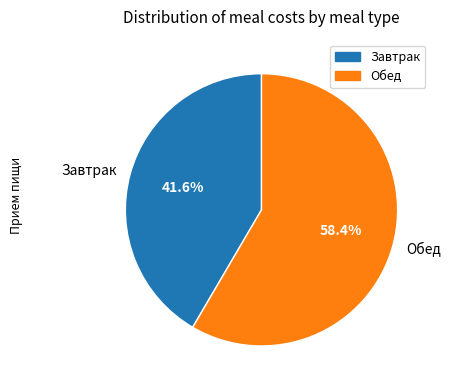

To the nearest percent, what is the average slice percentage?

50%